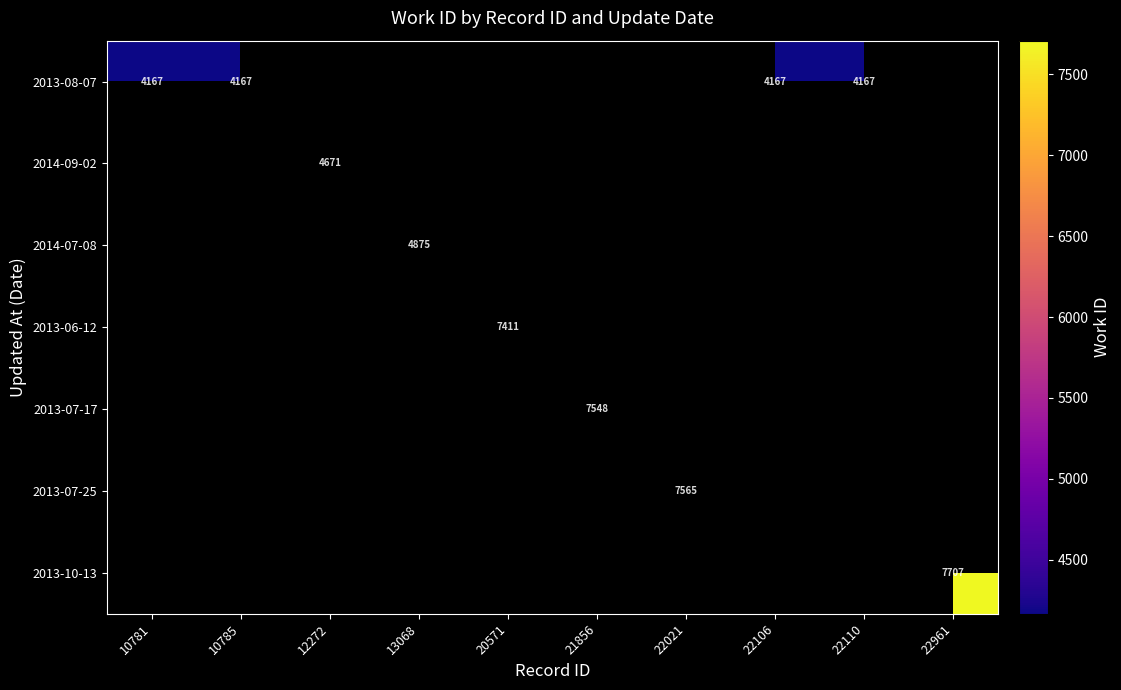

True or false: 2013-06-12 has a value of 4190 at 20571.

False